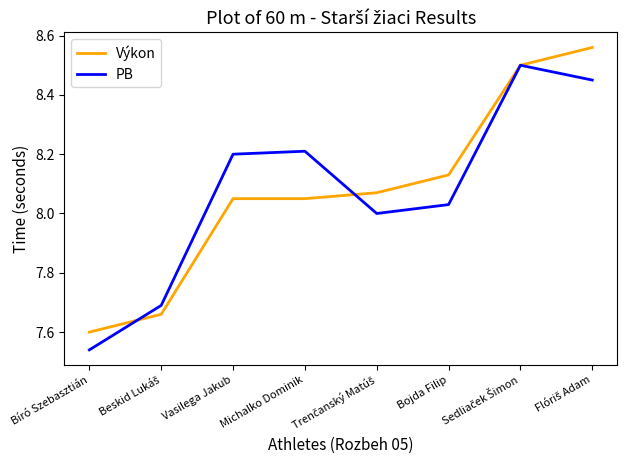

What is the lowest value of the Výkon series?

7.6